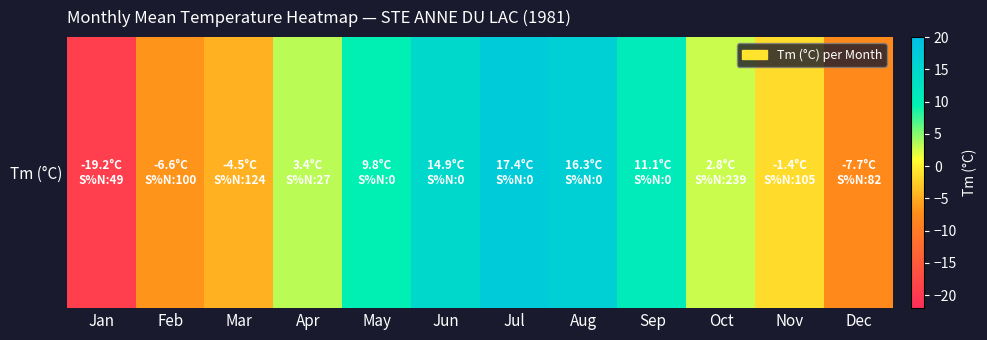

Reading right to left, extract all data points from this chart.

-7.7	-1.4	2.8	11.1	16.3	17.4	14.9	9.8	3.4	-4.5	-6.6	-19.2